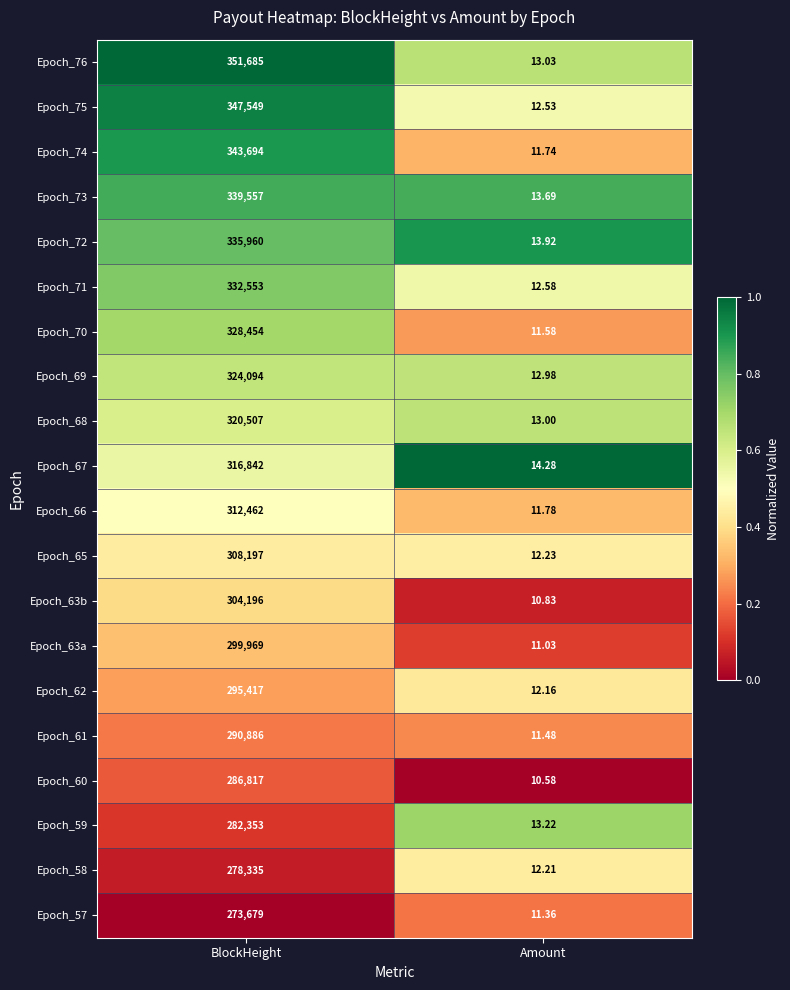

Which category has the highest value across all series?

BlockHeight